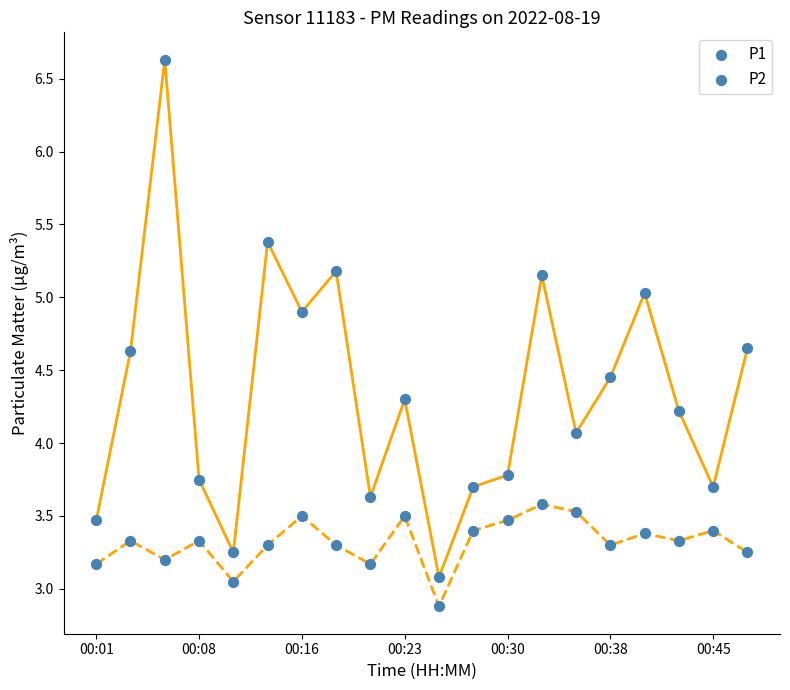

Which series contains the lowest Y value?

P2